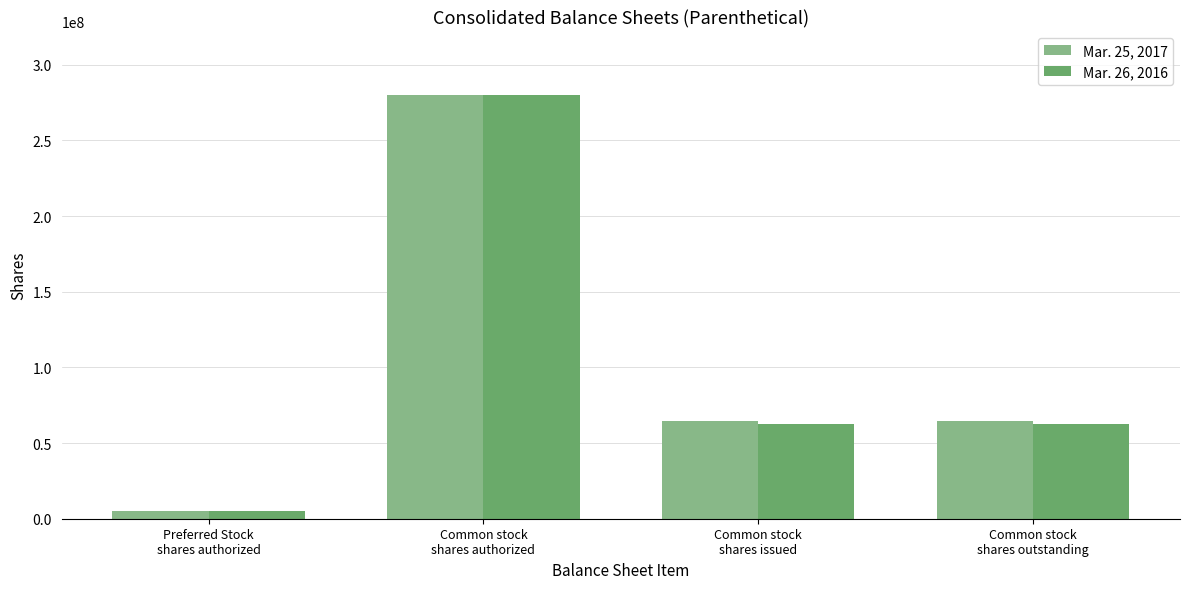

What is the value of the Mar. 25, 2017 bar at the 3rd from the left?

64295000